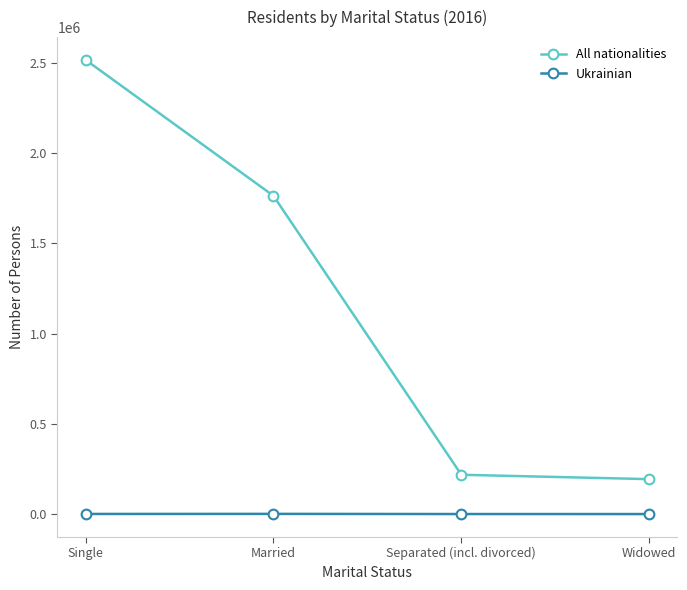

Read the All nationalities value at Separated (incl. divorced), to the nearest 100.

217600